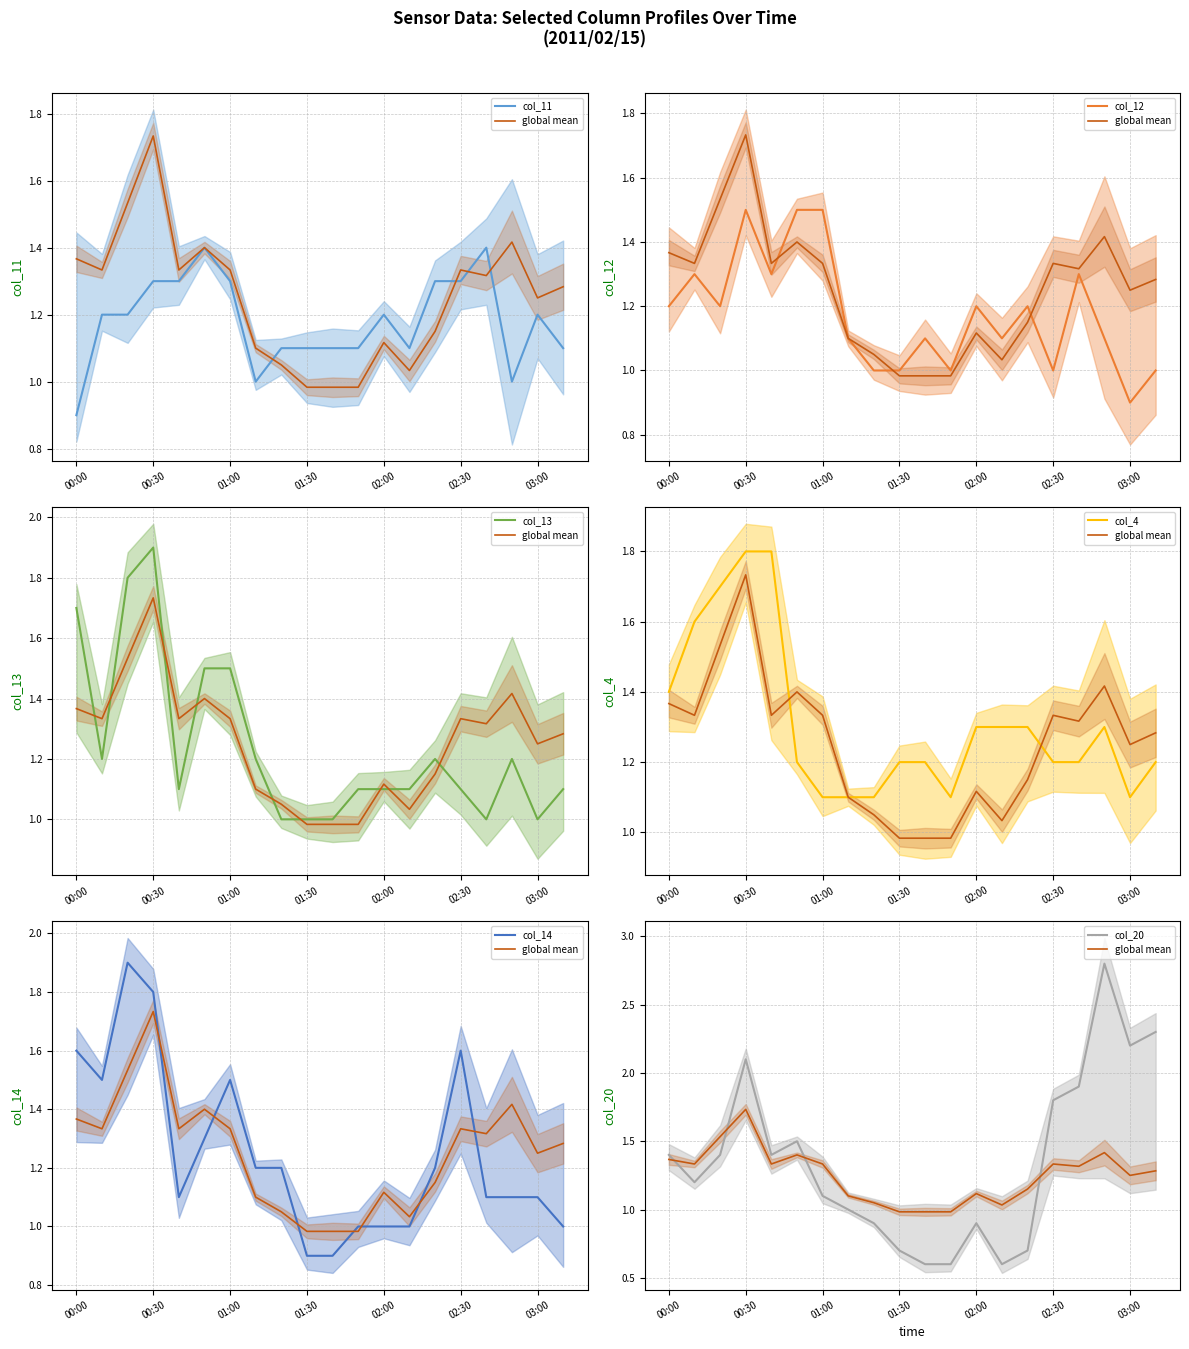

What is the minimum value shown in the chart?

0.6